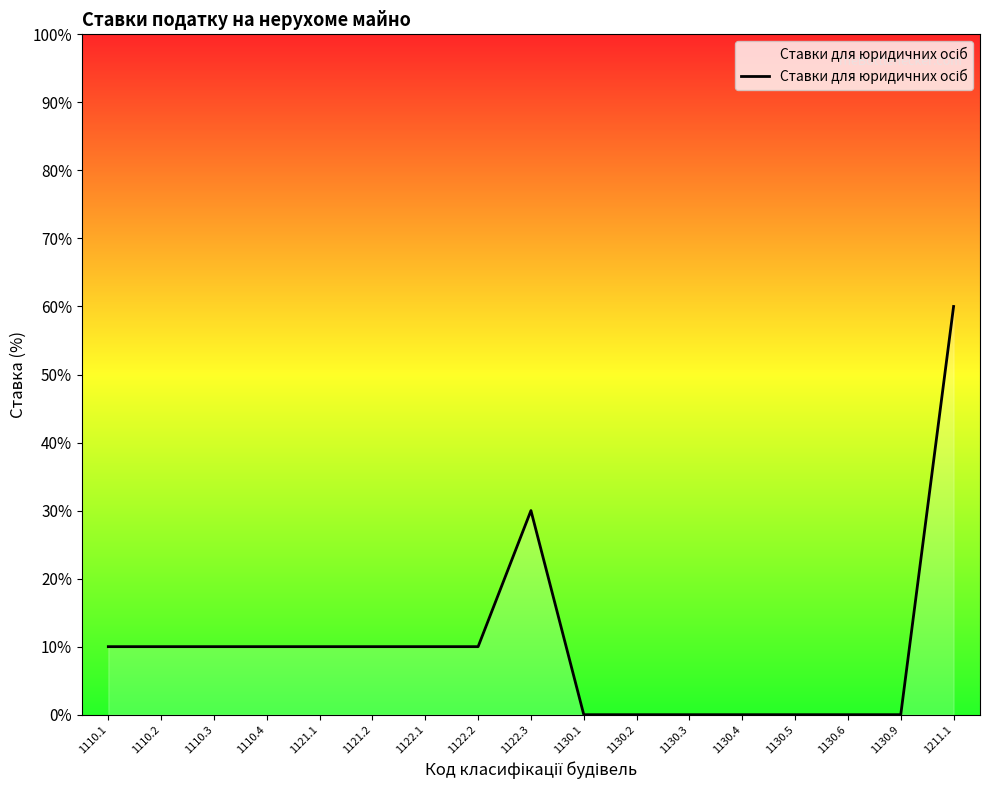

Does the chart have visible grid lines?

No